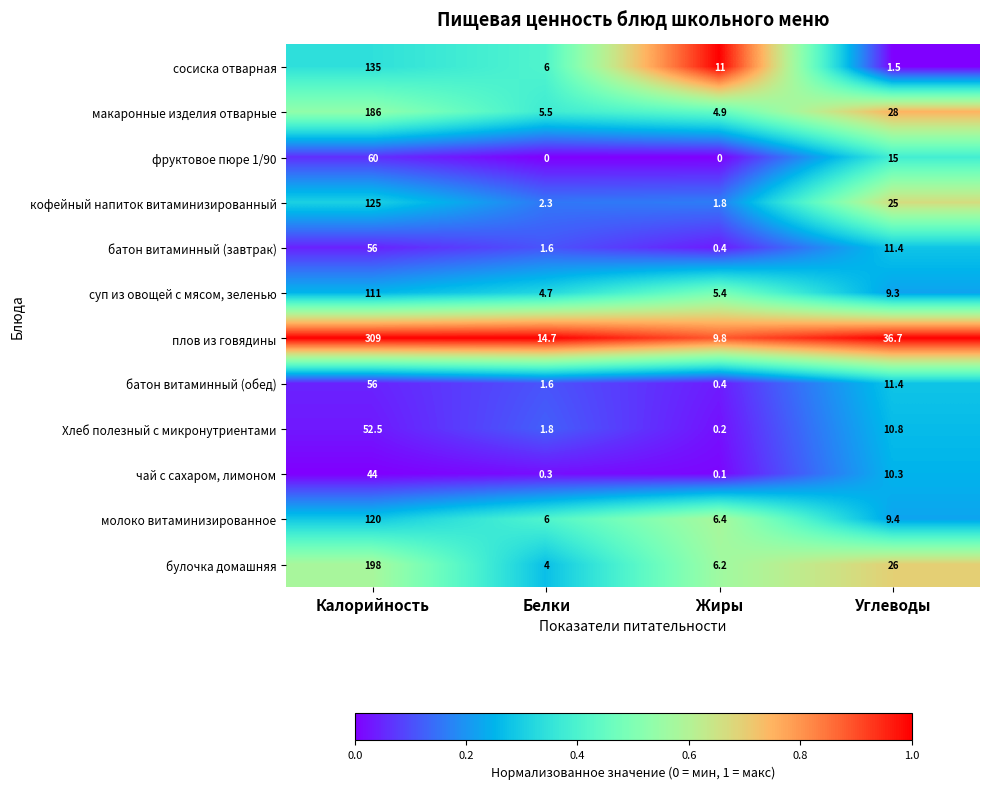

Between Калорийность and Белки, which series saw the biggest shift?

плов из говядины